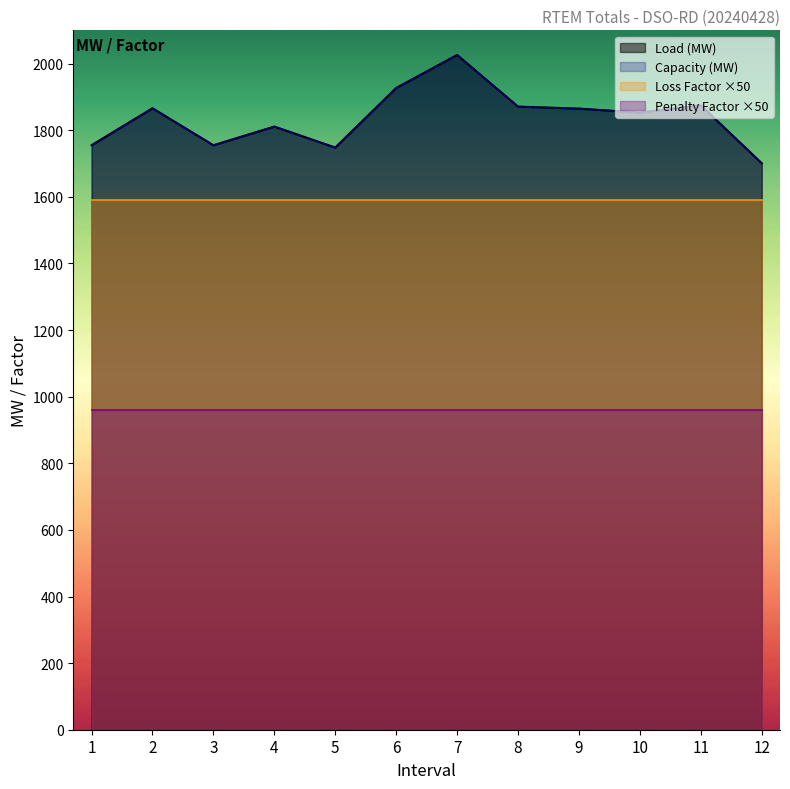

Which category has the highest value across all series?

7